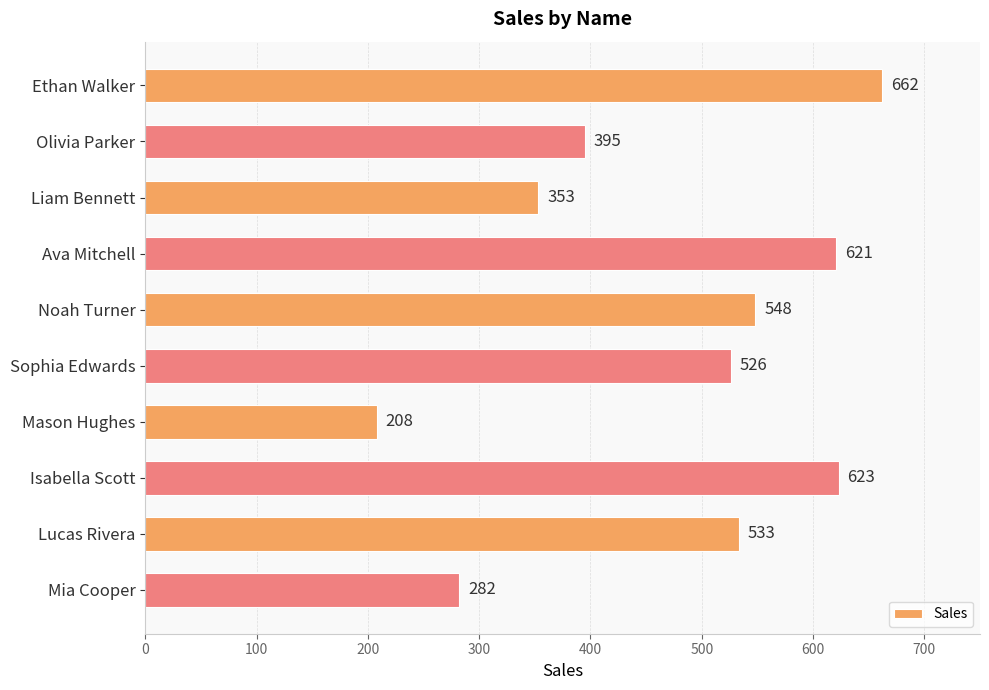

What is the smallest value displayed?

208